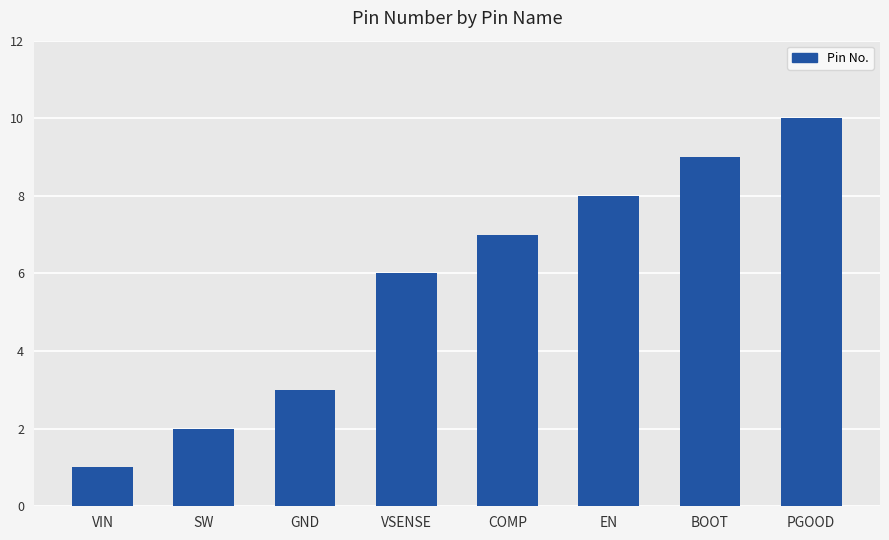

What is the change in value from VSENSE to COMP?

+1